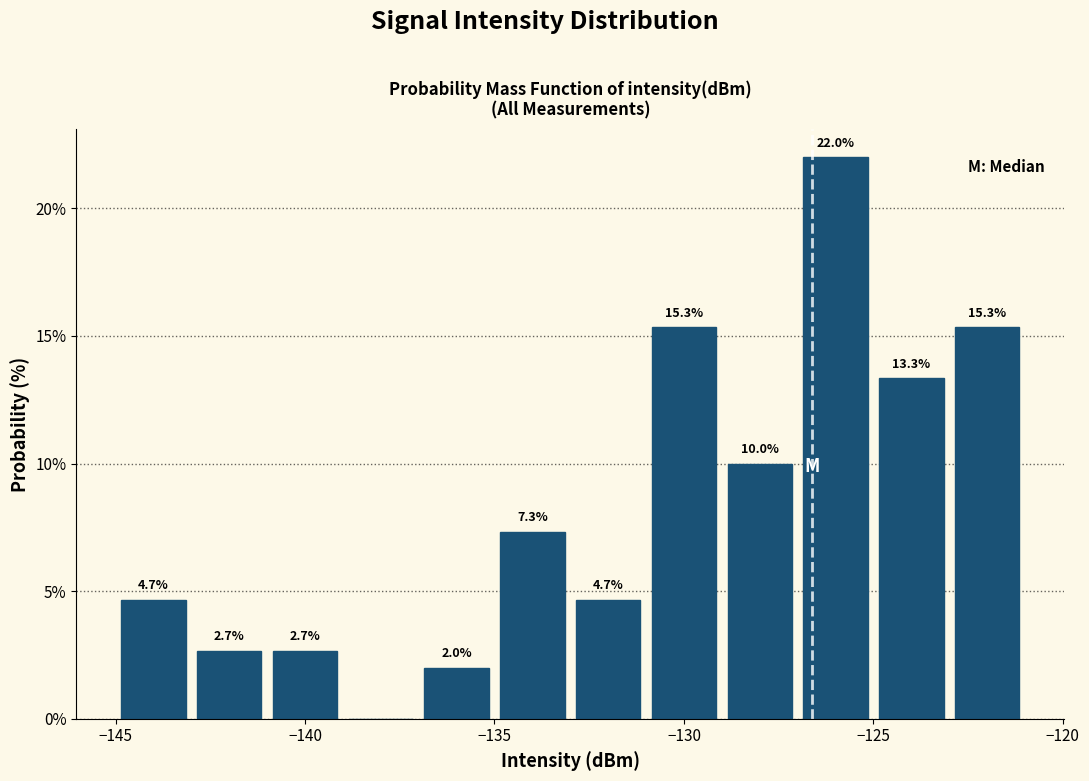

Over which range of the x-axis is the bar tallest?

-127 to -125